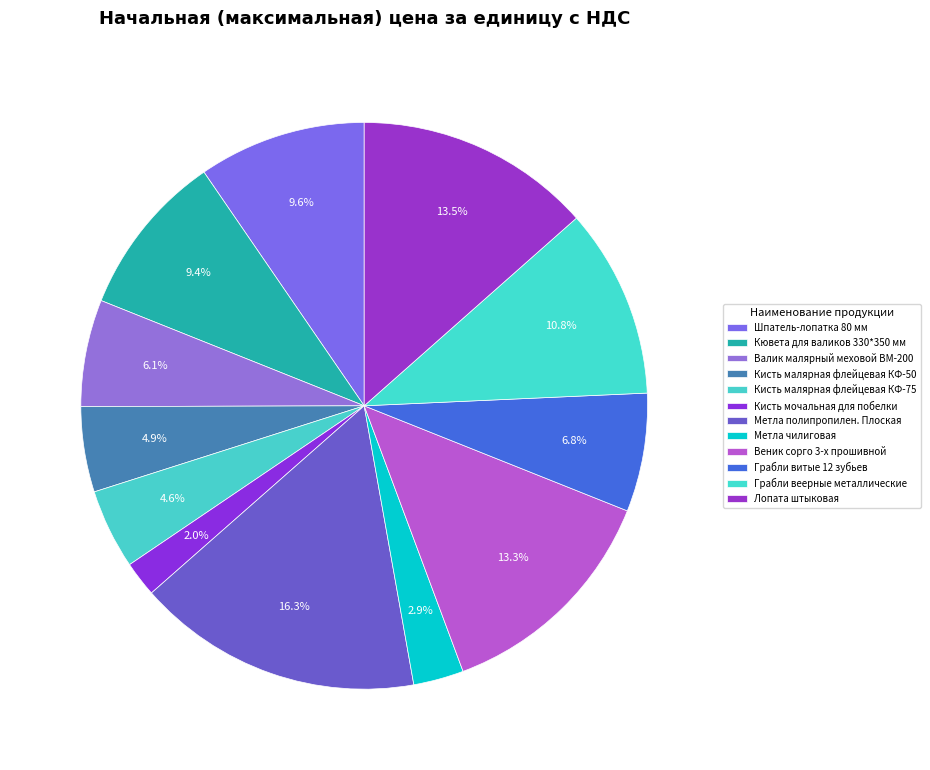

Does Кювета для валиков 330*350 мм account for over 50% of the chart?

No